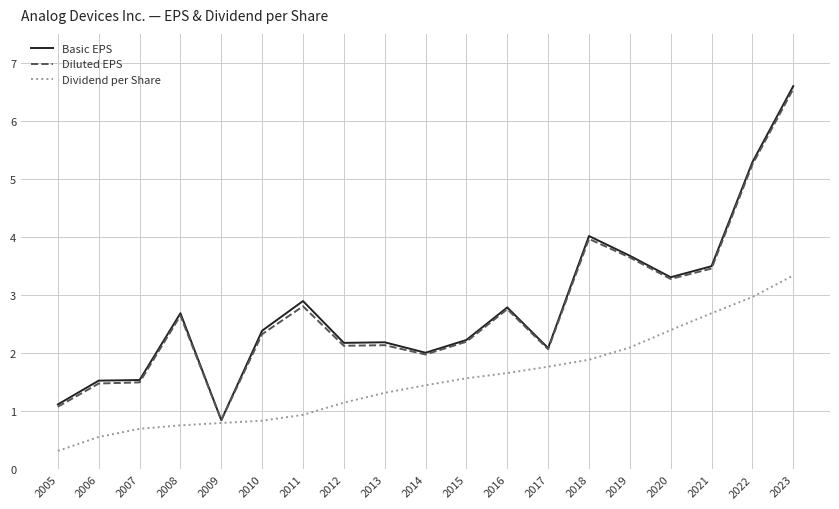

How many lines are shown in the chart?

3